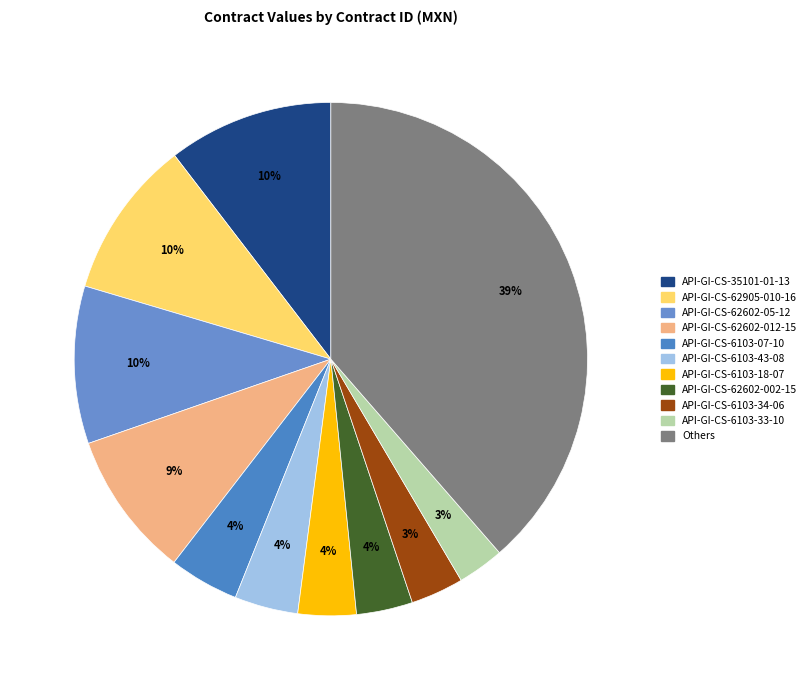

How many segments does this pie chart have?

11